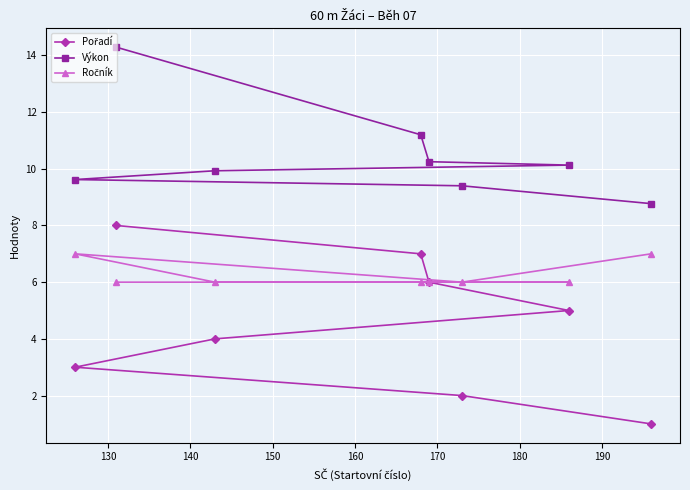

How many lines are shown in the chart?

3